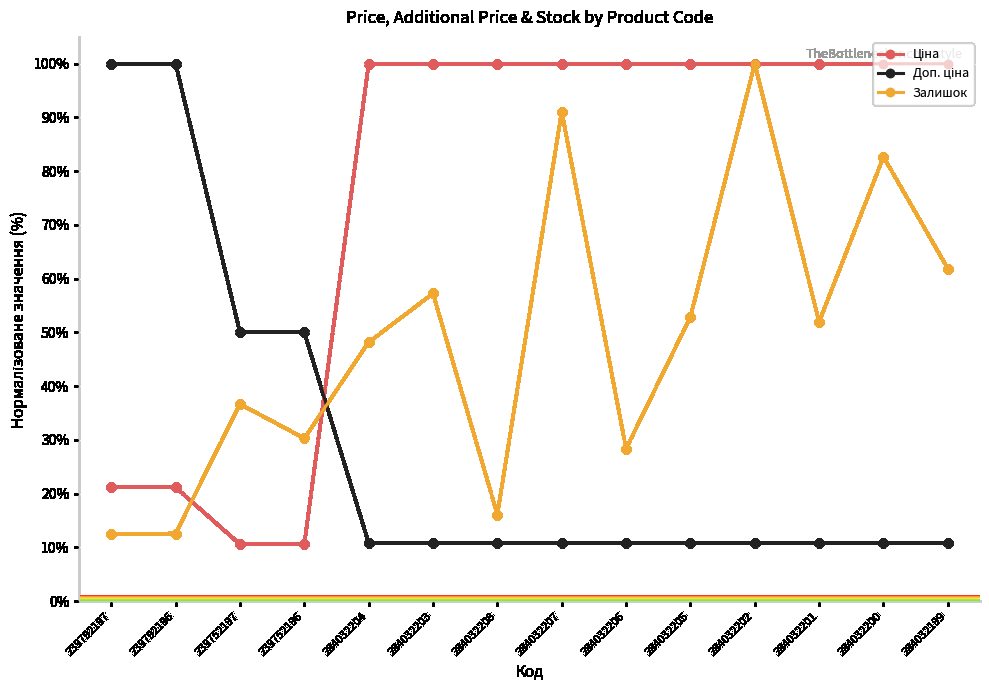

At how many categories does at least one series exceed 25?

14